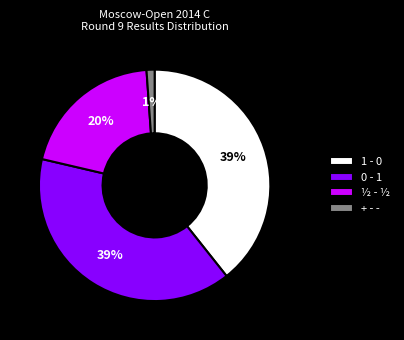

What is the smallest slice in the pie chart?

+ - -